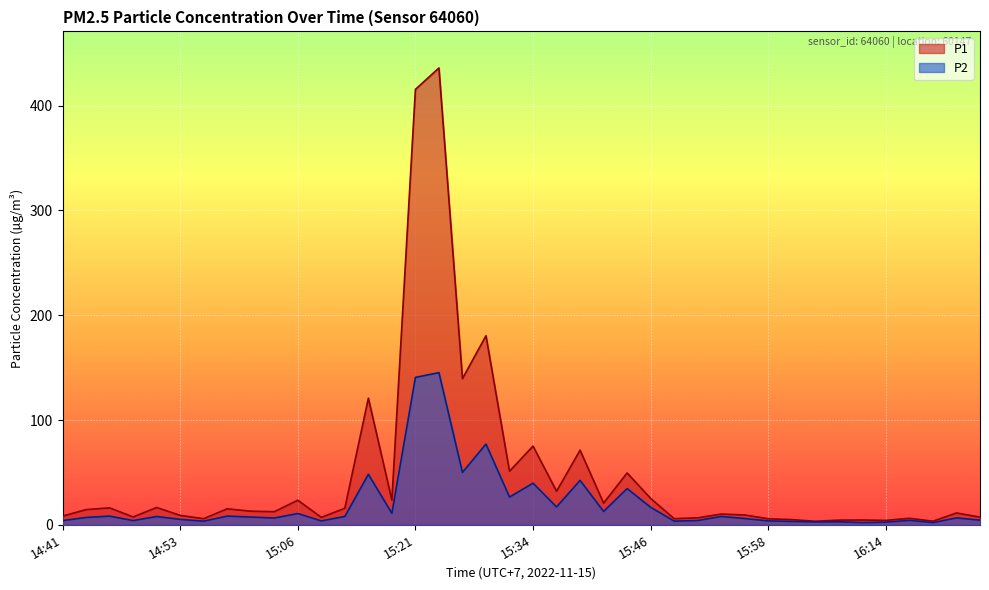

Rank the series at 15:03 from highest to lowest value.

P1, P2